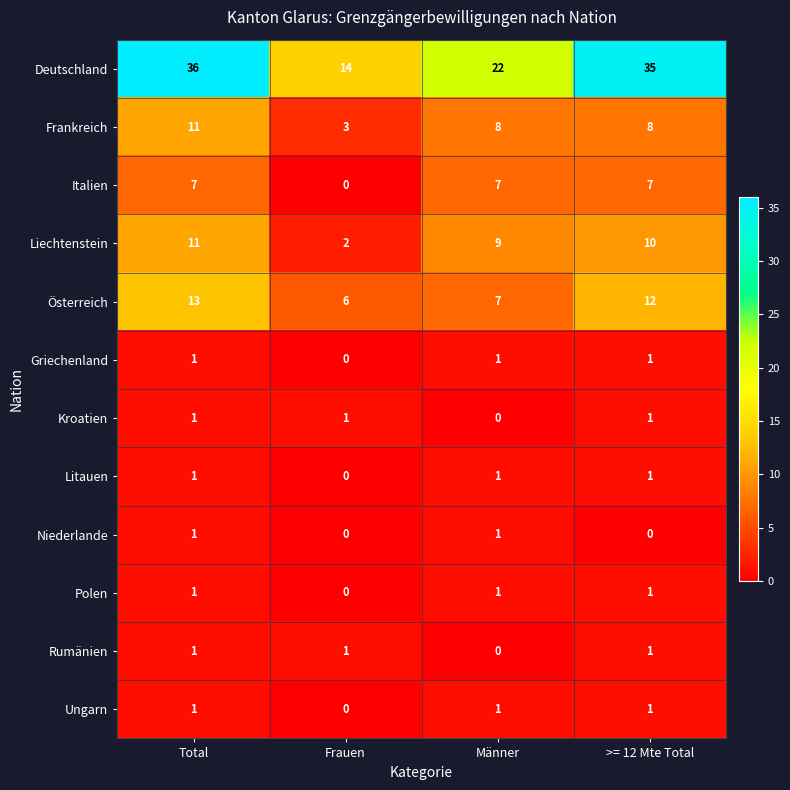

Where is Österreich nearest to the value 9?

Männer